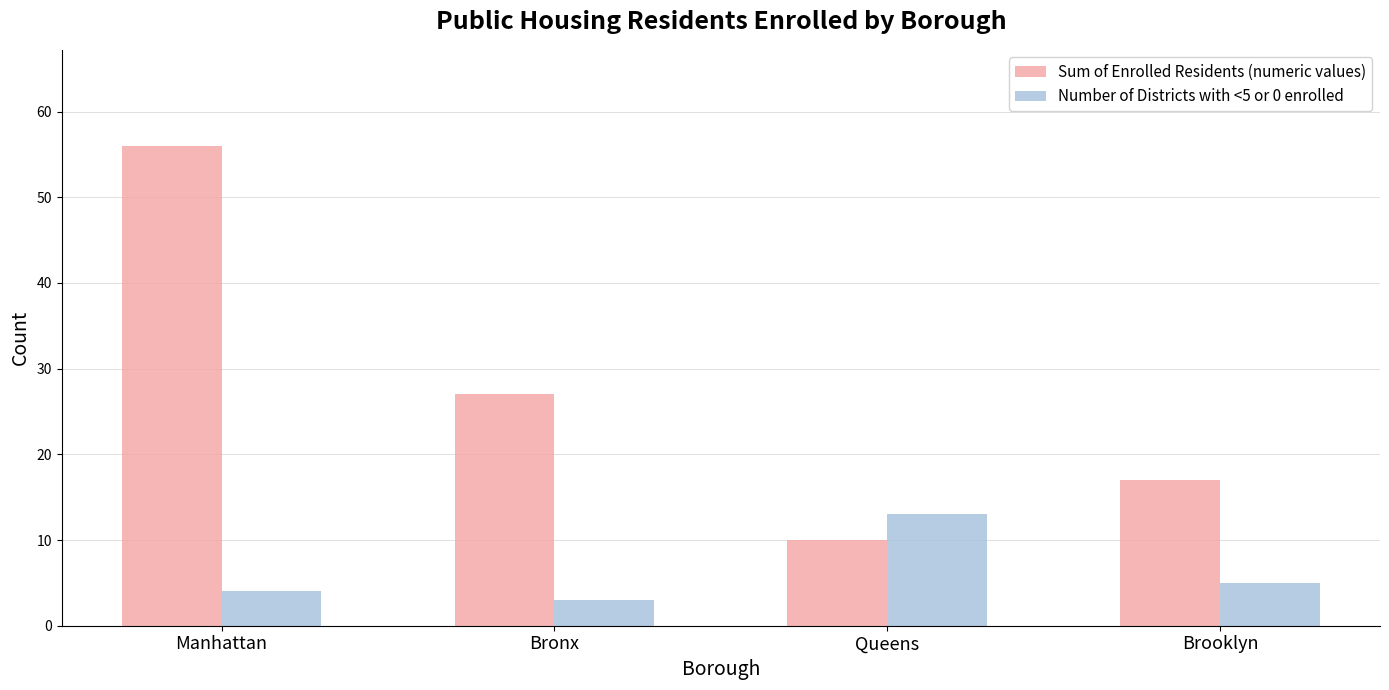

What is the sum of the Sum of Enrolled Residents (numeric values) values at Bronx and Manhattan?

83